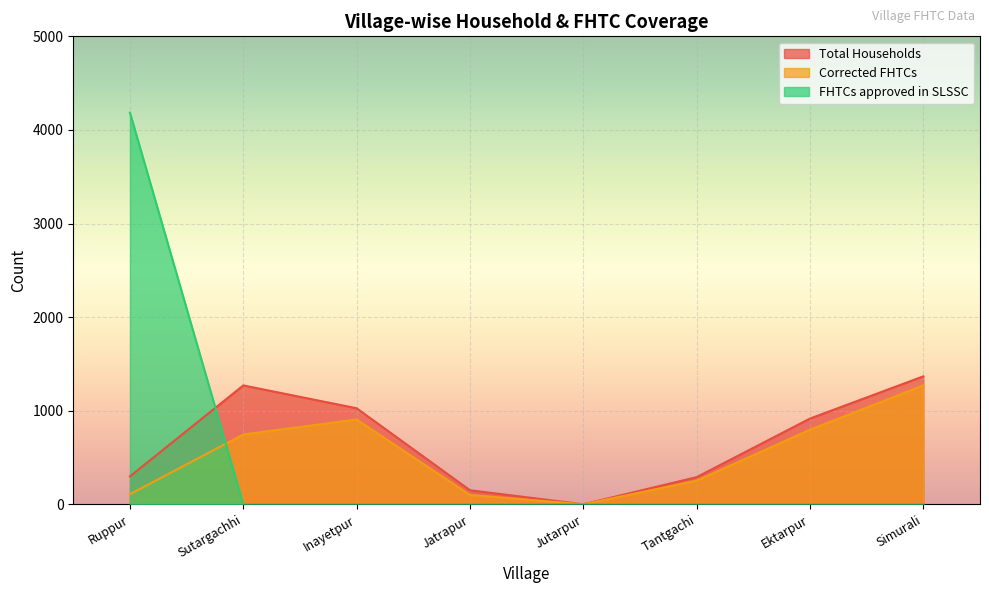

After their last crossing, which series has the higher values: FHTCs approved in SLSSC or Total Households?

Total Households